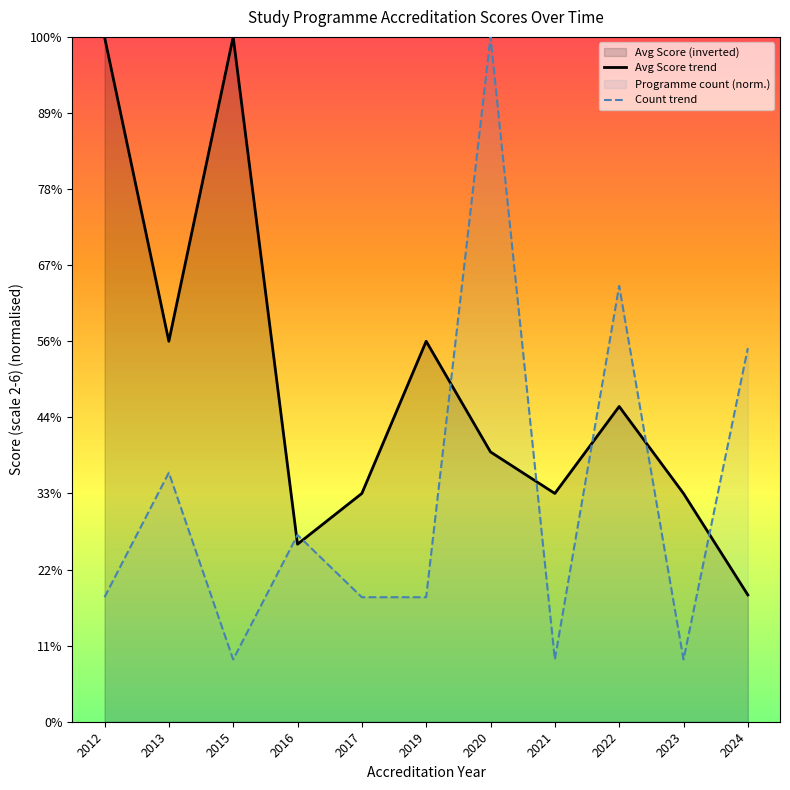

How many times do Count trend and Avg Score trend cross each other?

7